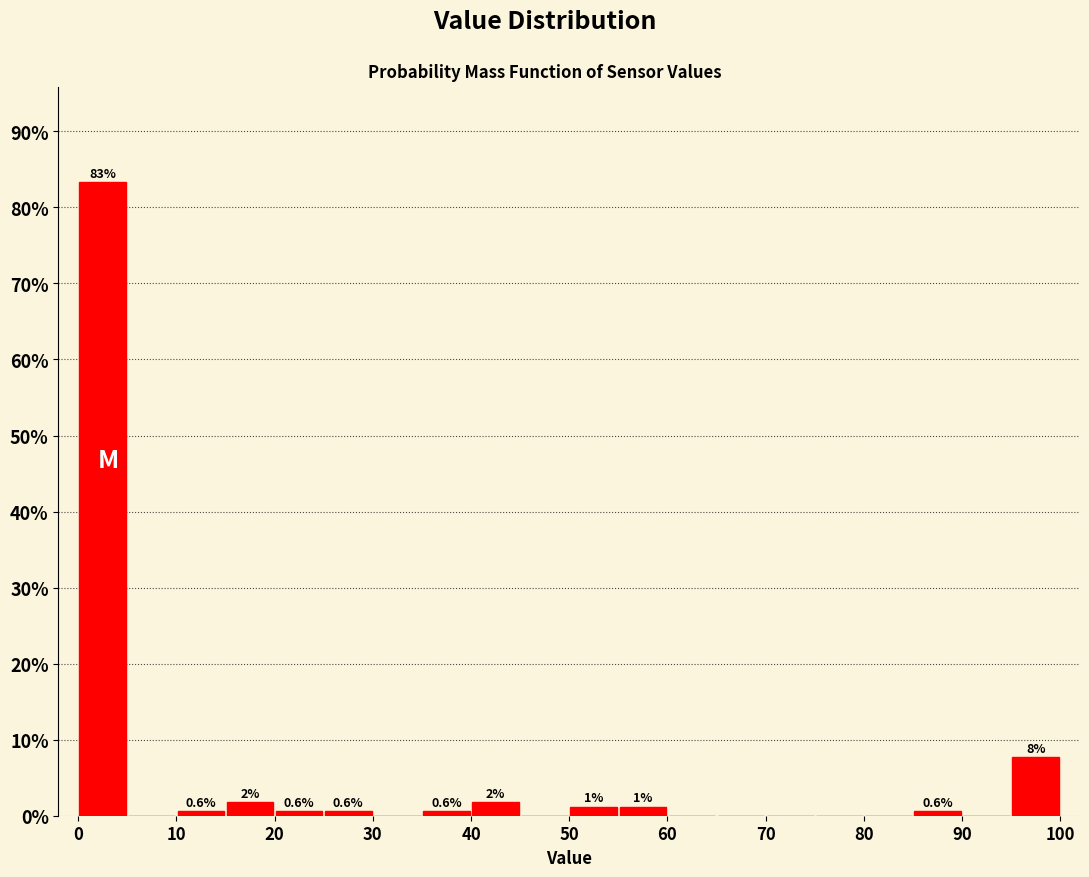

Which range on the x-axis has the tallest bar?

0 to 5